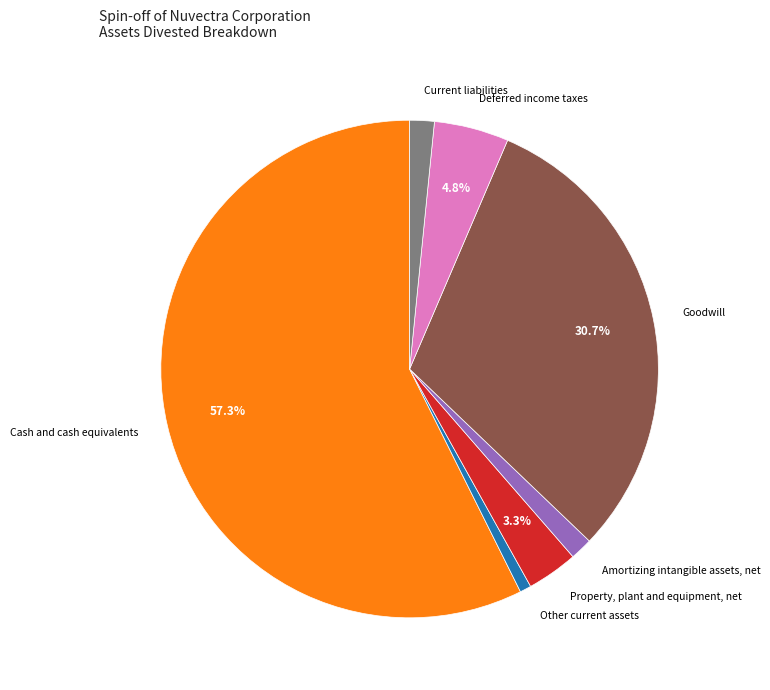

True or false: Deferred income taxes accounts for 11% of the total.

False